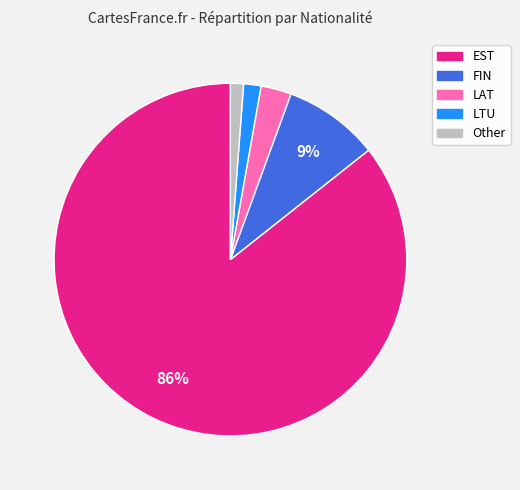

To the nearest percent, what percentage of the pie is LAT?

3%